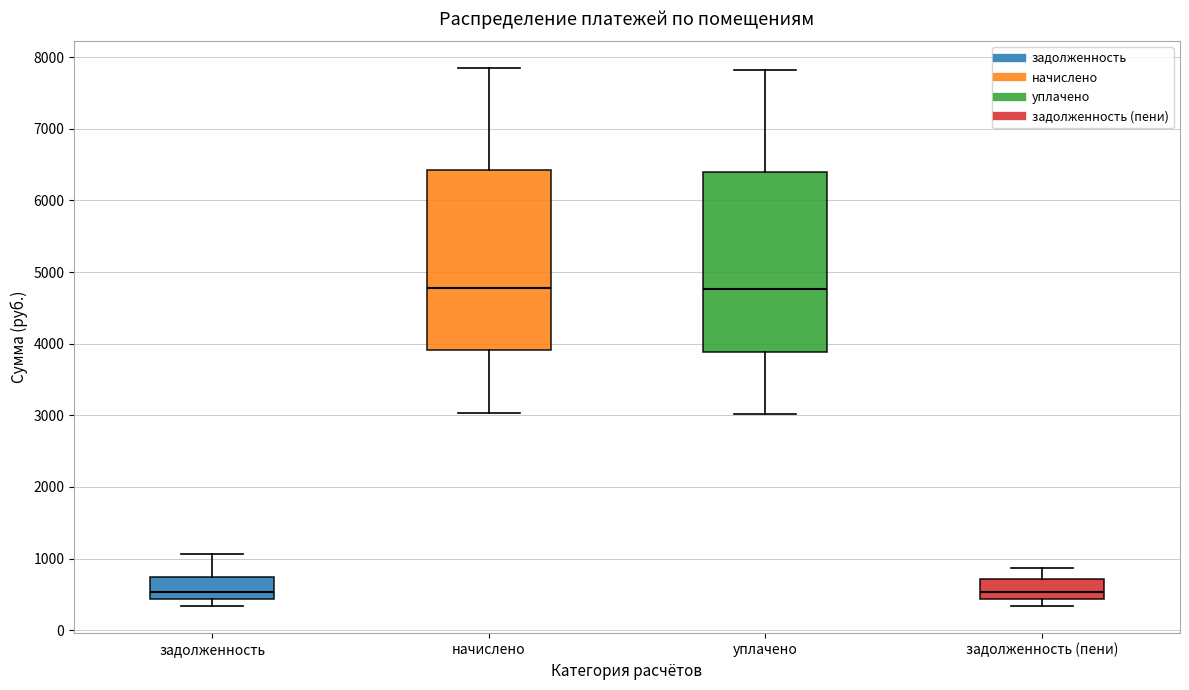

Reading left to right, transcribe this box plot: for each box, give where its median line is, the range the box spans, and where its two whiskers end, as read against the y-axis. The values are not printed on the chart, so give them approximately, as read against the axis.

задолженность: median 500, box 400 to 700, whiskers 300 to 1100
начислено: median 4800, box 3900 to 6400, whiskers 3000 to 7800
уплачено: median 4800, box 3900 to 6400, whiskers 3000 to 7800
задолженность (пени): median 500, box 400 to 700, whiskers 300 to 900